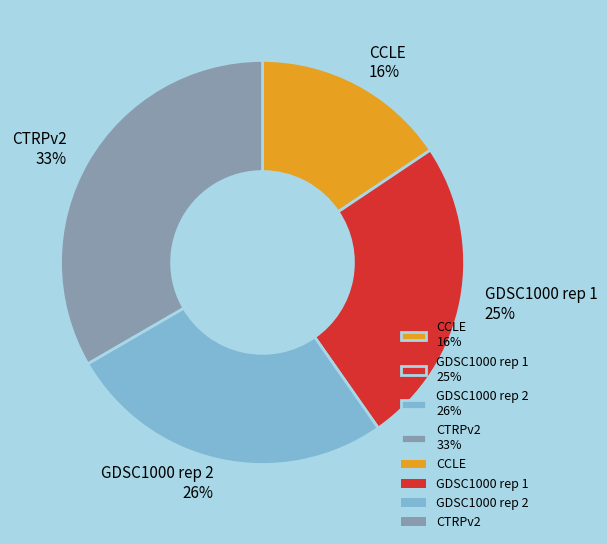

To the nearest percent, what is the average slice percentage?

25%